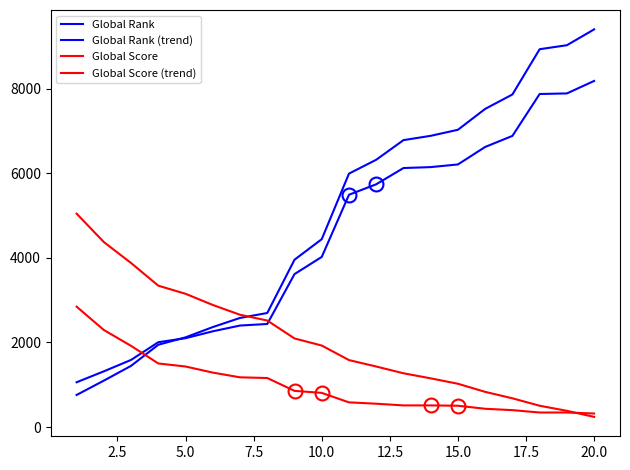

Reading right to left, transcribe all the data shown in this chart.

Global Rank: 8187	7892	7878	6887	6626	6212	6149	6127	5743	5495	4024	3618	2438	2401	2265	2102	2007	1588	1318	1059
Global Rank (trend): 9407	9032	8938	7867	7526	7032	6889	6787	6323	5995	4444	3958	2698	2581	2365	2122	1947	1448	1098	759
Global Score: 320	344	344	400	432	504	512	512	552	584	808	856	1160	1176	1288	1432	1504	1920	2296	2848
Global Score (trend): 240	384	504	680	832	1024	1152	1272	1432	1584	1928	2096	2520	2656	2888	3152	3344	3880	4376	5048